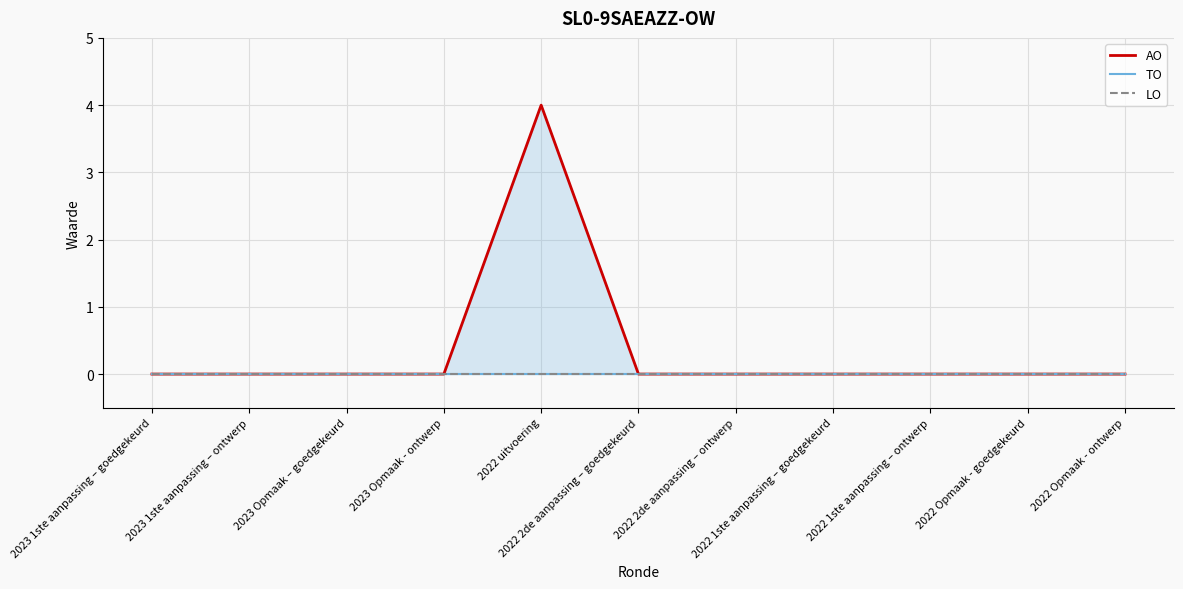

What is the greatest value displayed?

4